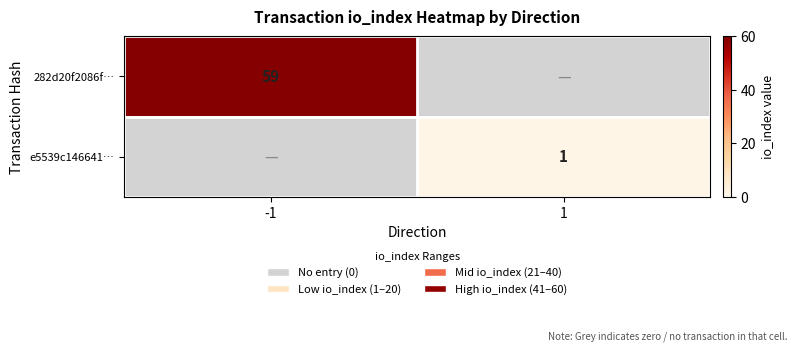

Is the value of e5539c146641… at 1 greater than the value of 282d20f2086f… at -1?

No